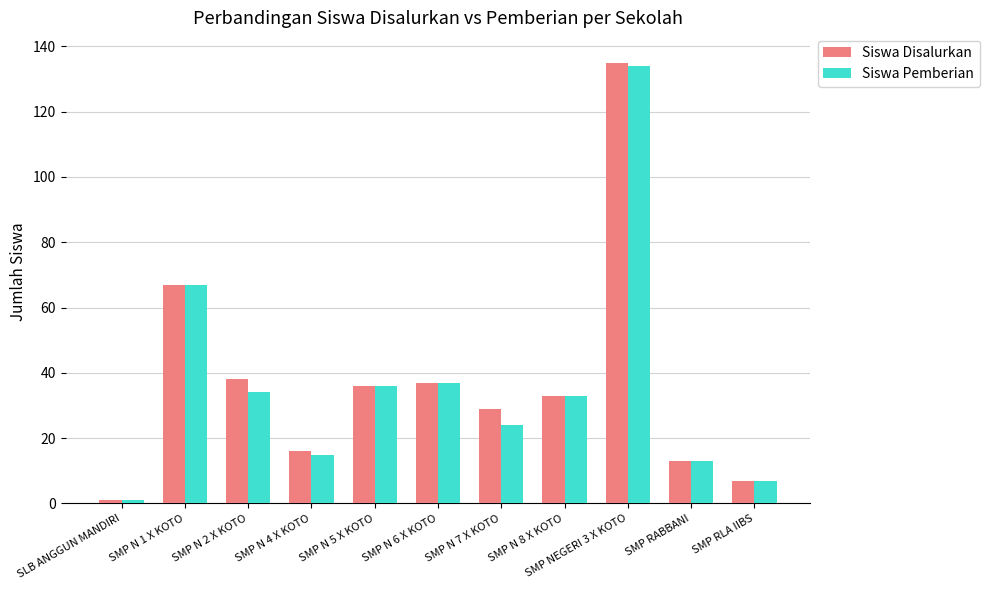

At which category is the sum across all series the highest?

SMP NEGERI 3 X KOTO